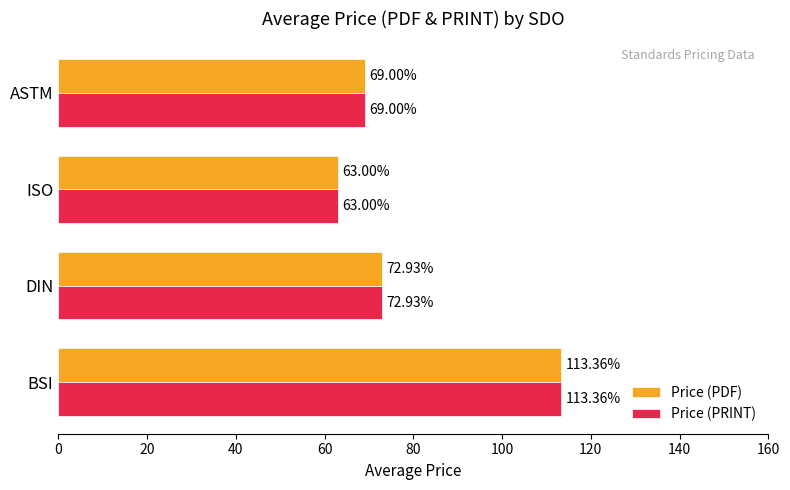

What is the sum of the Price (PRINT) values at DIN and ASTM?

141.9